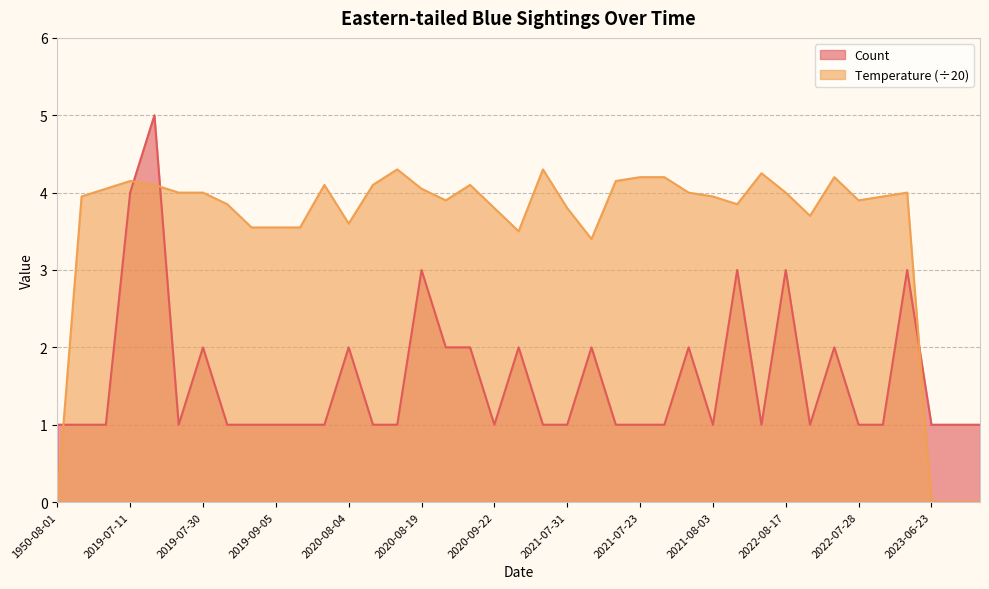

How many interior local peaks does the Temperature series have?

8